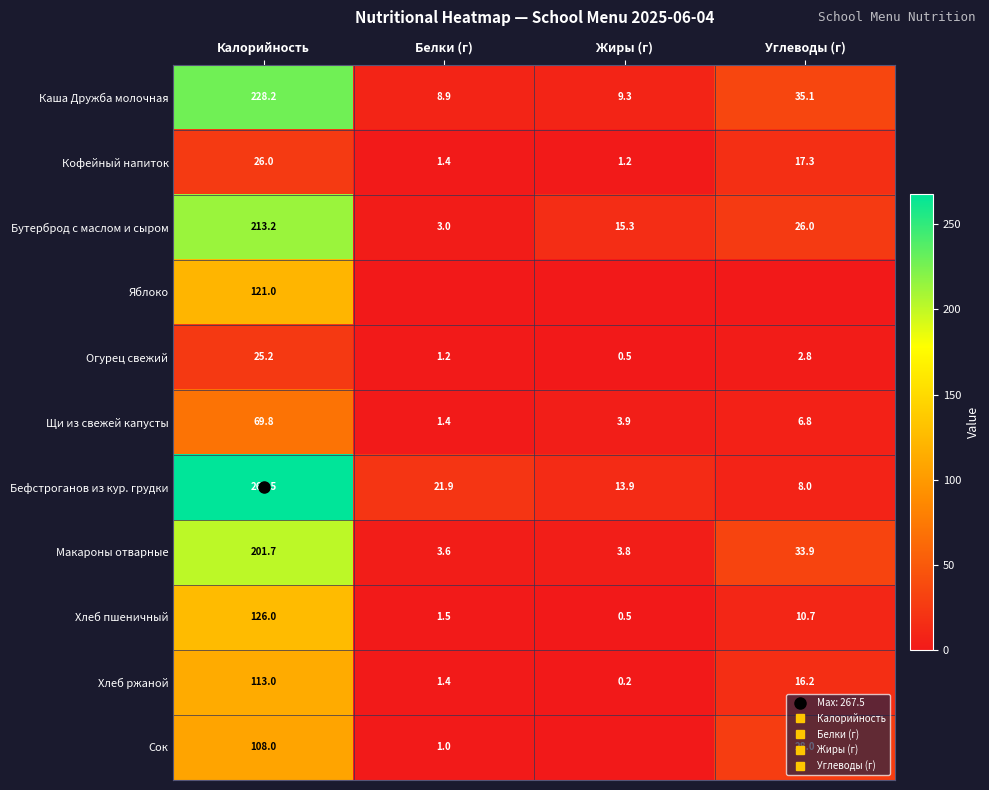

At how many categories does at least one series exceed 261?

1